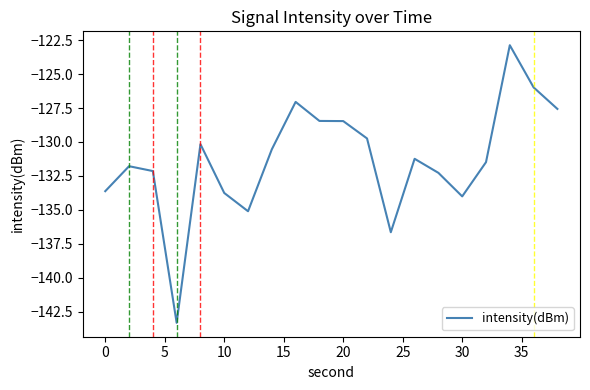

What is the difference between the second highest and second lowest values?

10.7